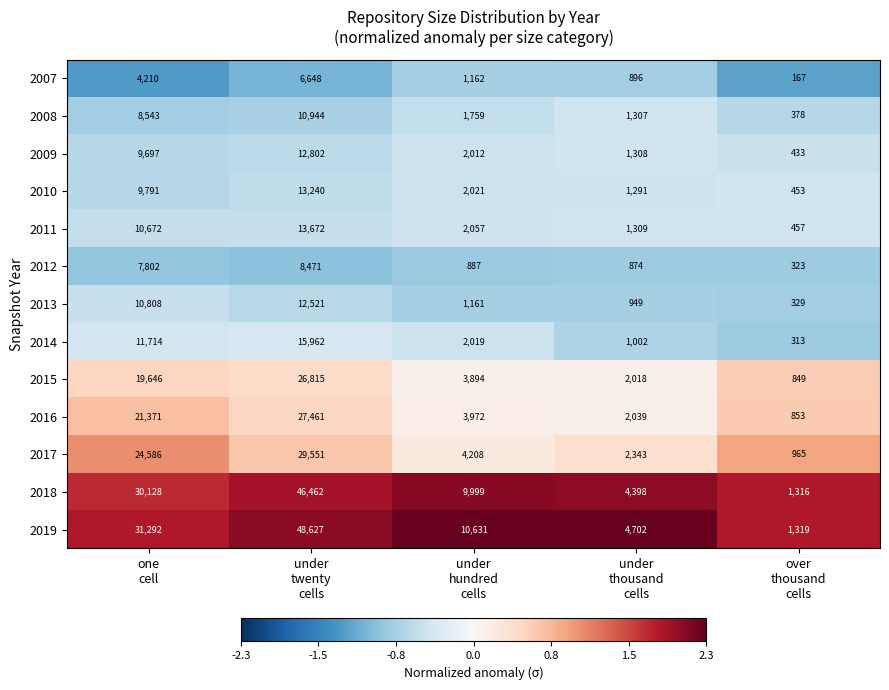

Which series has the widest spread of values?

2019